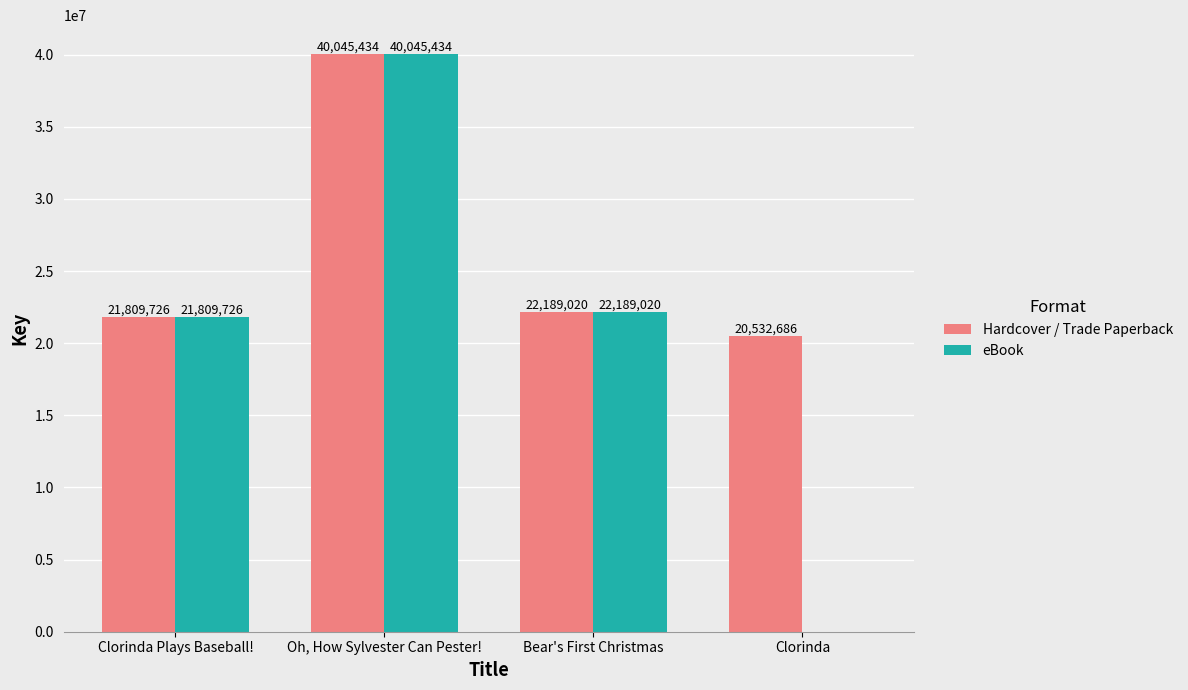

True or false: Hardcover / Trade Paperback has a value of 4290011 at Clorinda.

False